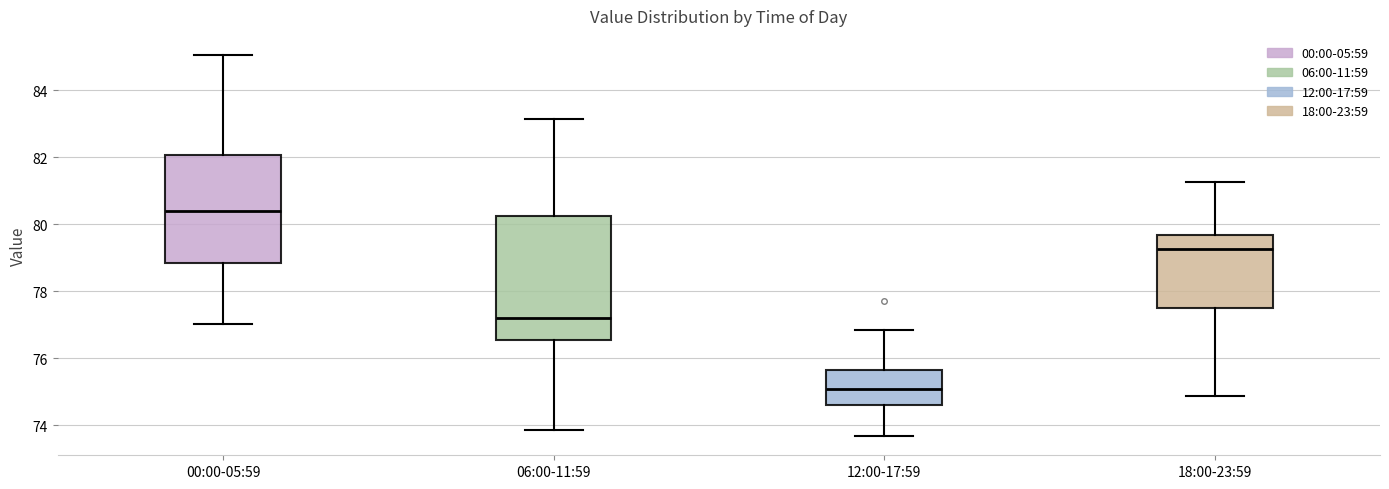

Reading left to right, transcribe this box plot: for each box, give where its median line is, the range the box spans, and where its two whiskers end, as read against the y-axis. The values are not printed on the chart, so give them approximately, as read against the axis.

00:00-05:59: median 80.4, box 78.8 to 82.0, whiskers 77.0 to 85.0
06:00-11:59: median 77.2, box 76.6 to 80.2, whiskers 73.8 to 83.2
12:00-17:59: median 75.0, box 74.6 to 75.6, whiskers 73.6 to 76.8
18:00-23:59: median 79.2, box 77.4 to 79.6, whiskers 74.8 to 81.2